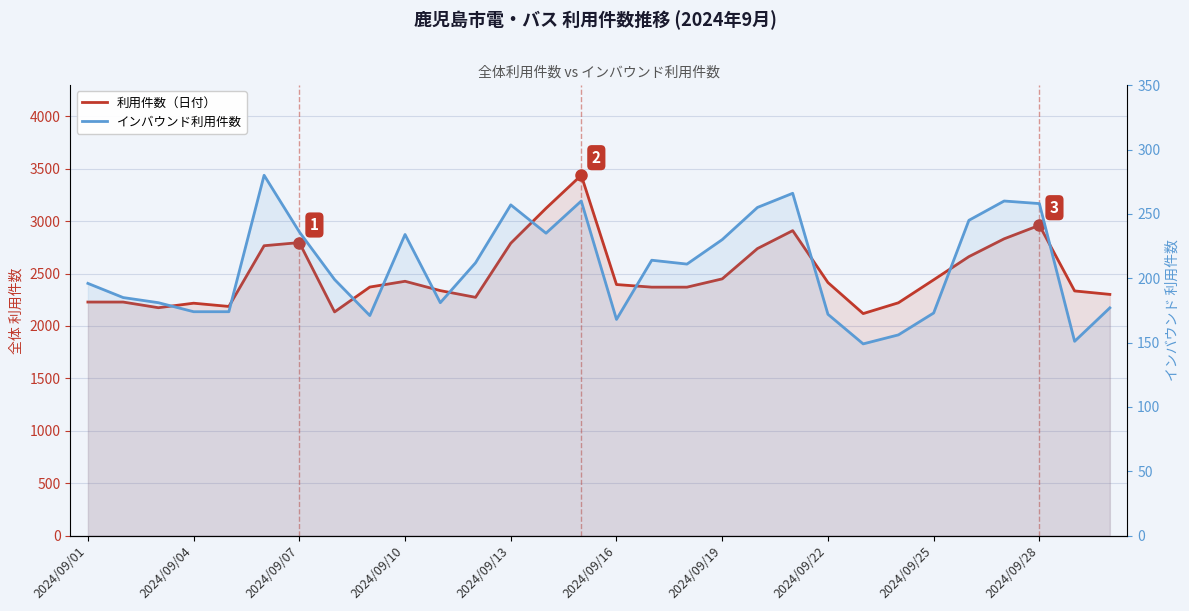

The value of インバウンド利用件数 at 20 is 442. True or false?

False